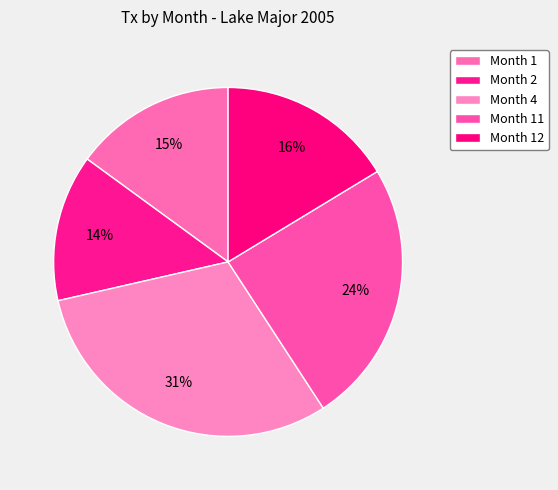

How many segments does this pie chart have?

5